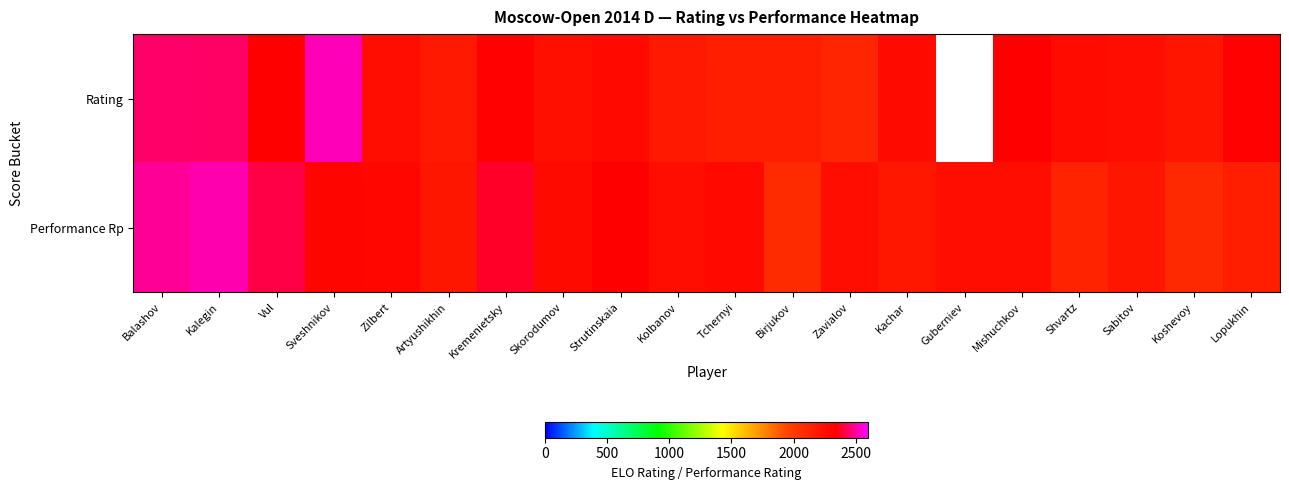

How many data points does each series have?

20